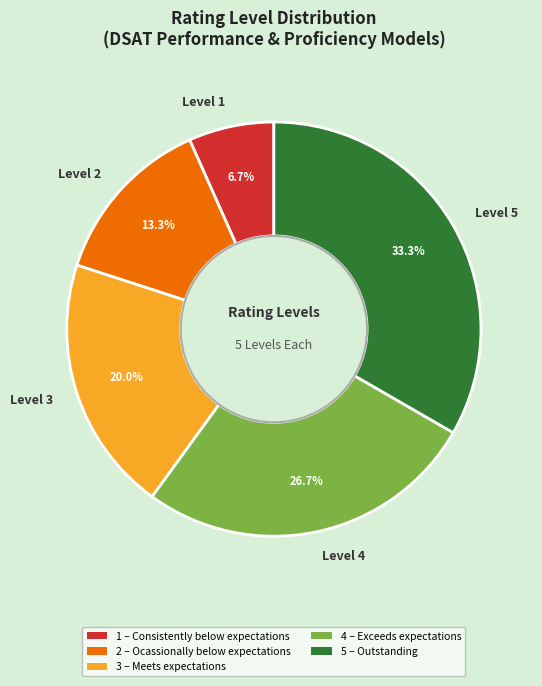

Does Level 5 represent more than half of the total?

No